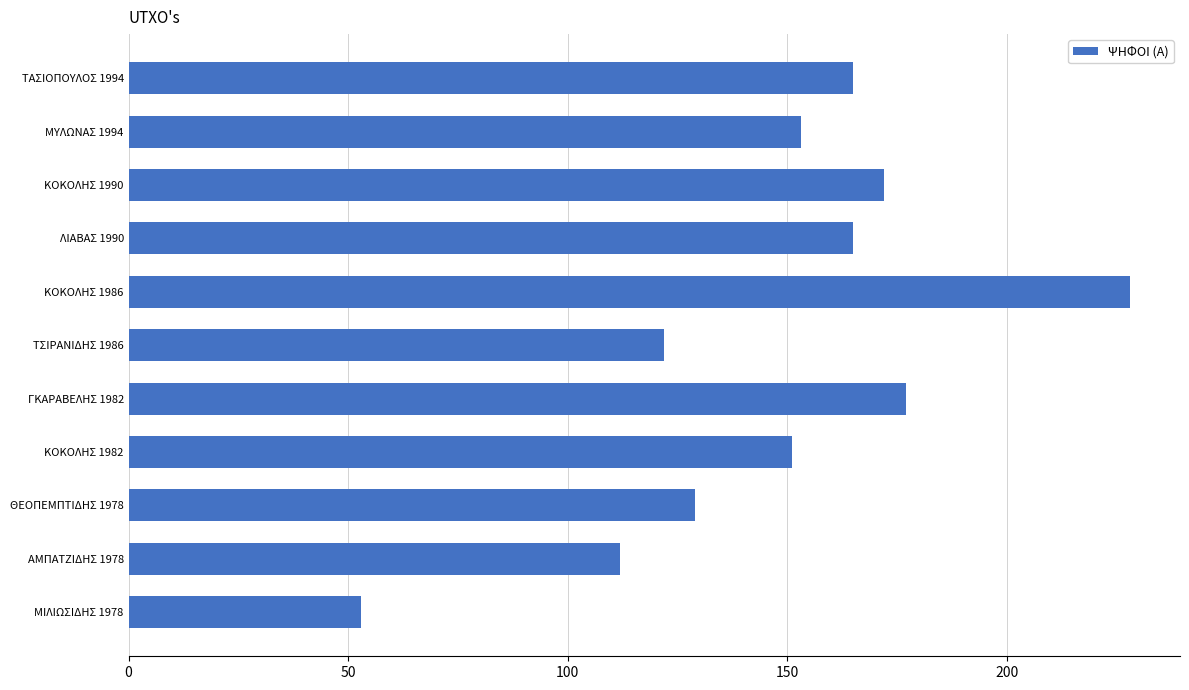

Are the bars horizontal?

Yes